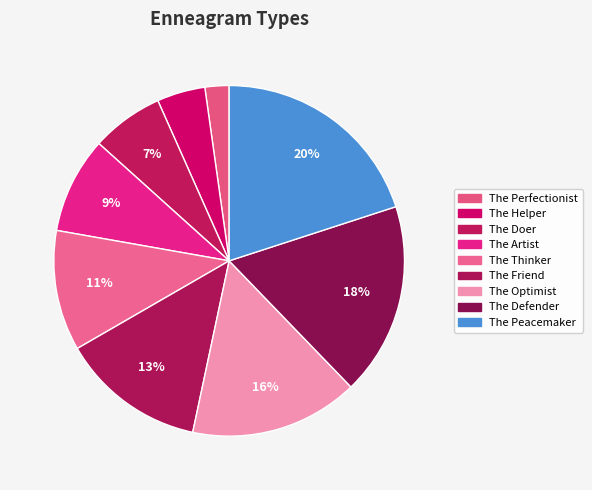

What percentage is the The Helper slice, to the nearest percent?

4%